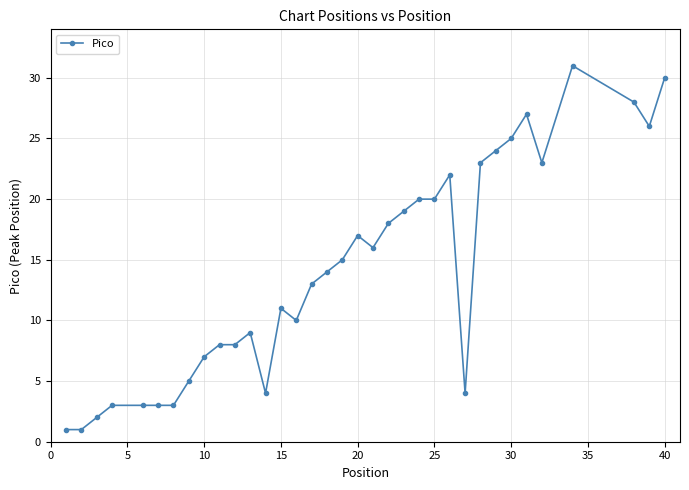

What is the greatest value displayed?

31